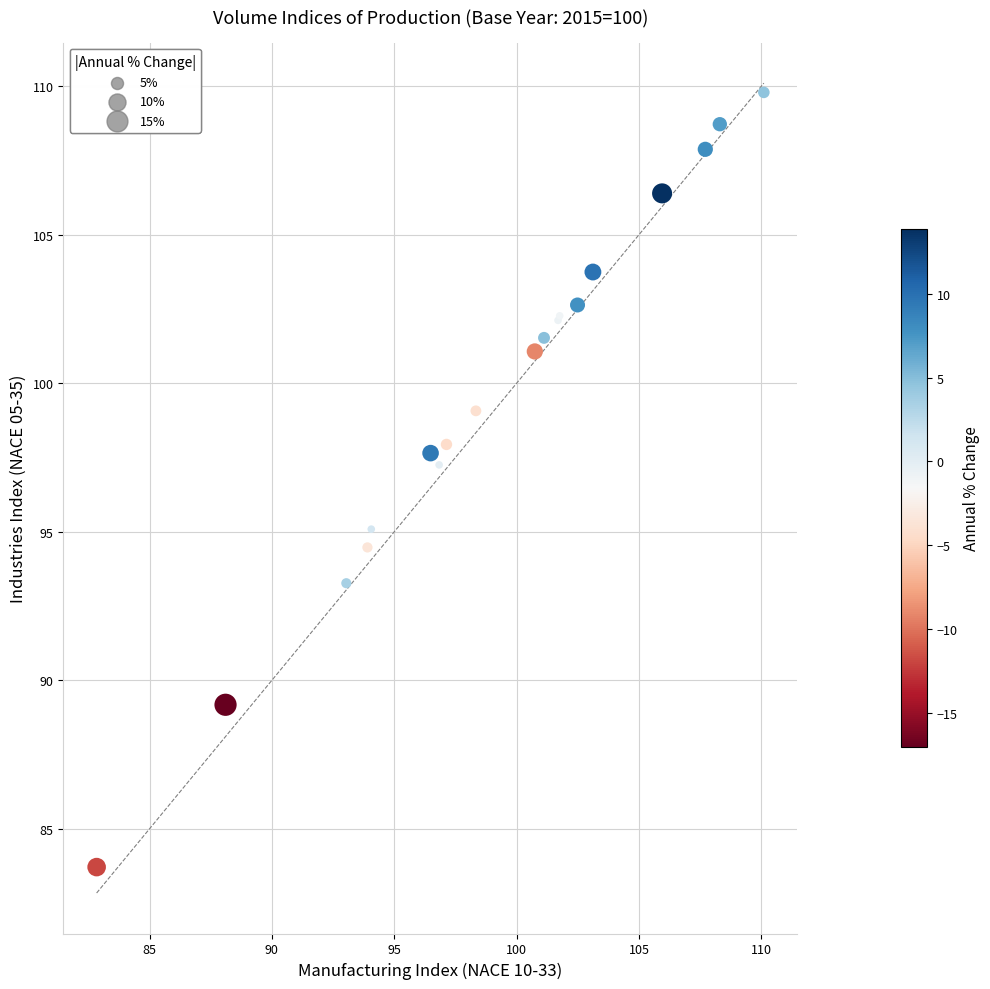

What Y value in the scatter plot is closest to 96?

95.1